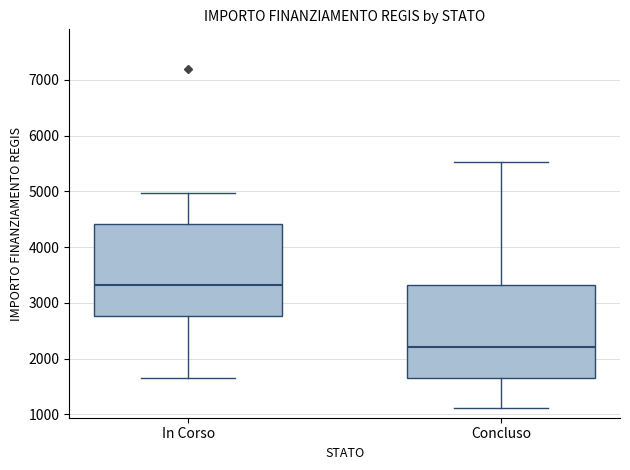

Reading left to right, read every box against the y-axis: the position of its median line, the range the box covers, and the ends of its whiskers. The values are not printed on the chart, so give them approximately, as read against the axis.

In Corso: median 3300, box 2800 to 4400, whiskers 1700 to 5000
Concluso: median 2200, box 1700 to 3300, whiskers 1100 to 5500